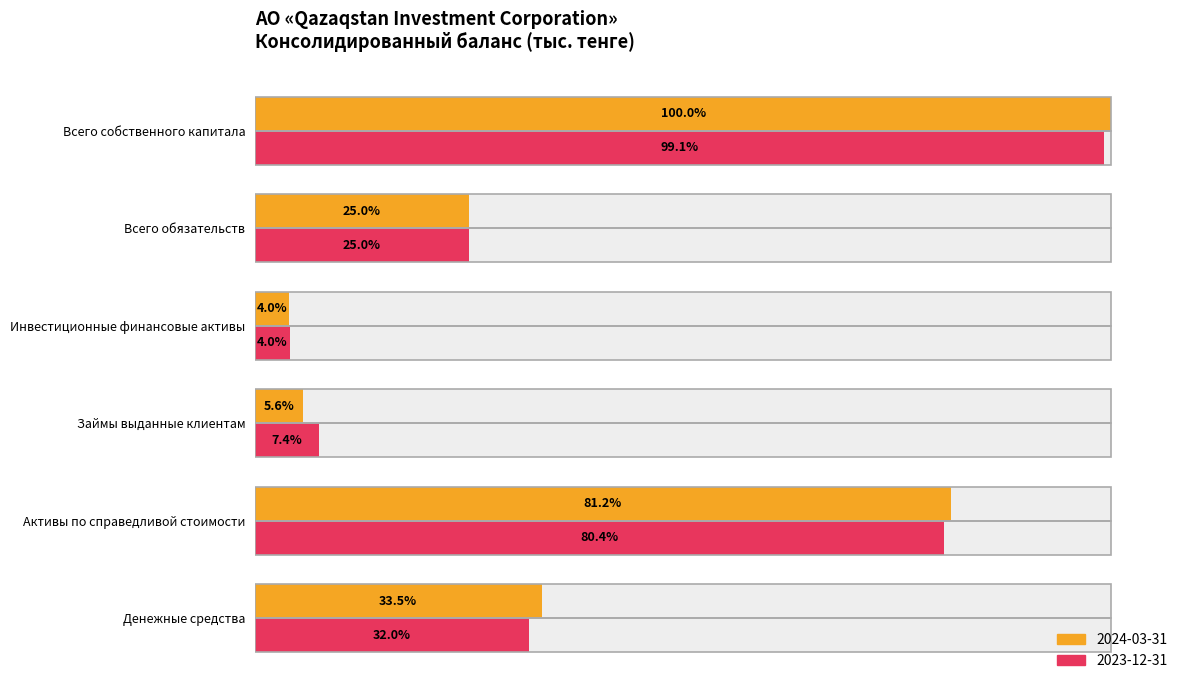

At which category is the sum across all series the highest?

Всего собственного капитала